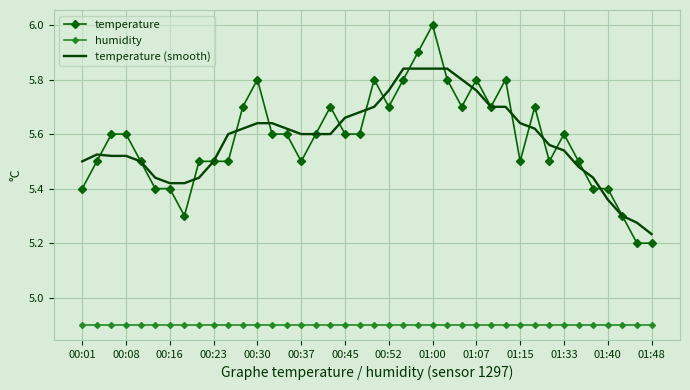

Which series has the largest range (max minus min)?

temperature